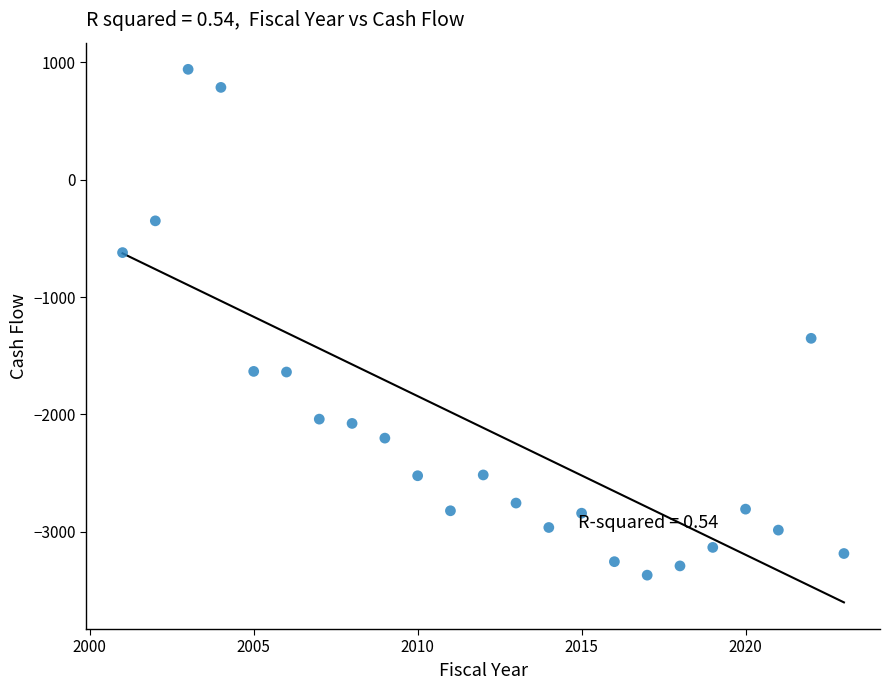

What is the range of X values (max minus min)?

22.0